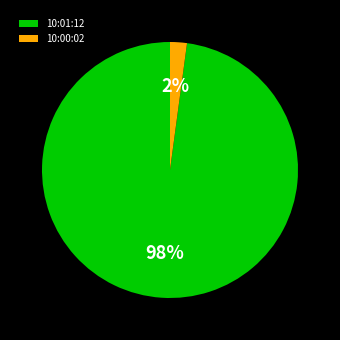

Is there a majority slice in this chart?

Yes